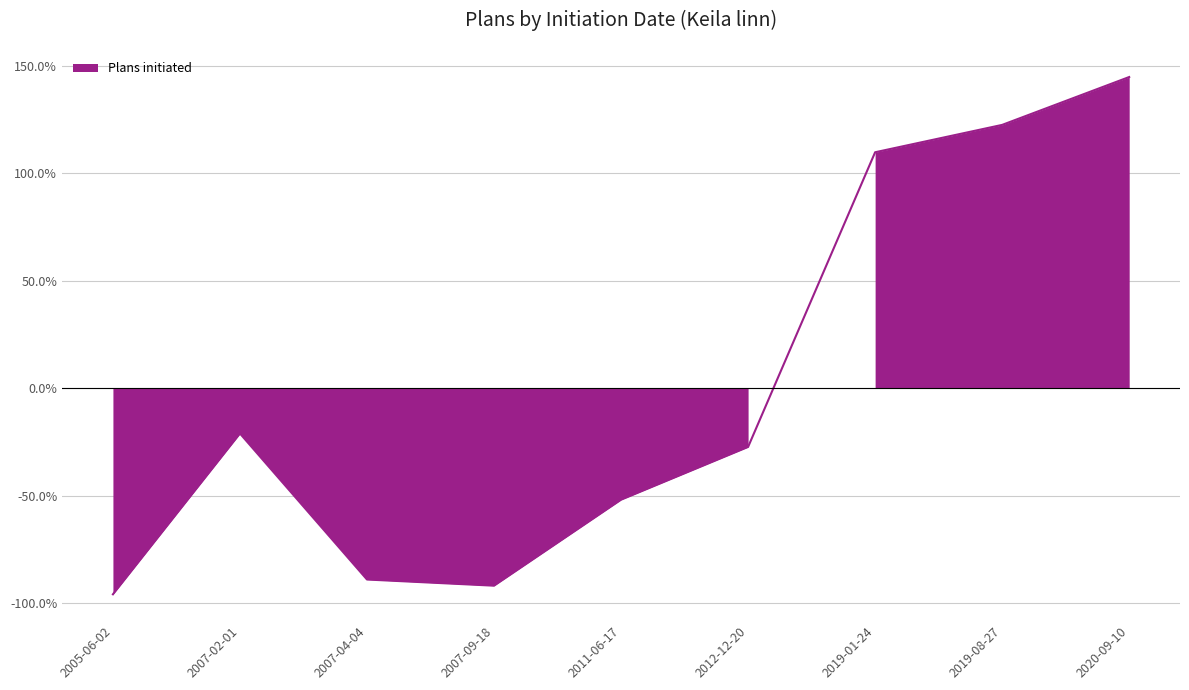

How many interior local valleys (lower than both neighbors) does the data have?

1